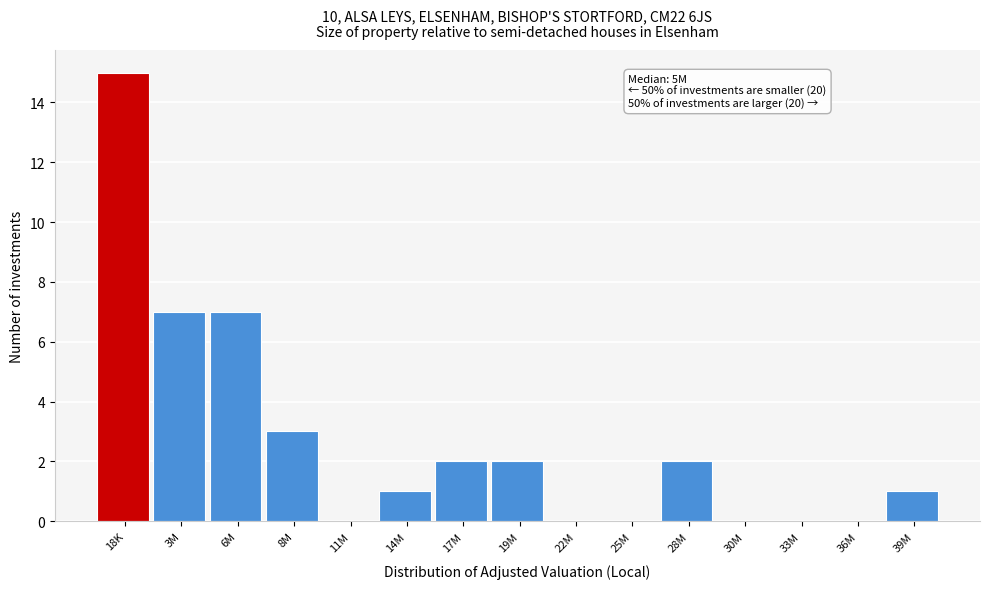

Reading left to right, extract all data points from this chart.

18K=15	3M=7	6M=7	8M=3	11M=0	14M=1	17M=2	19M=2	22M=0	25M=0	28M=2	30M=0	33M=0	36M=0	39M=1